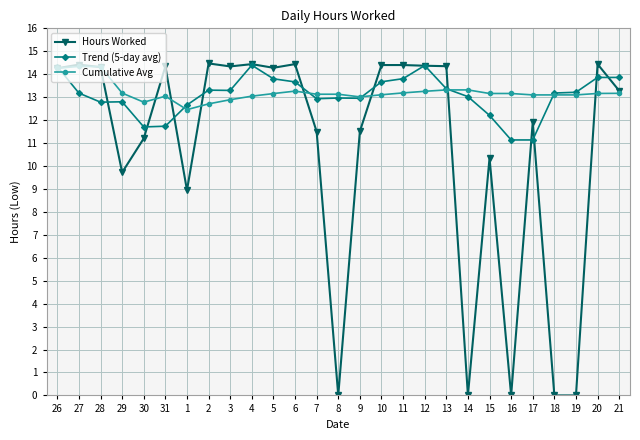

How many categories are shown in the chart?

27